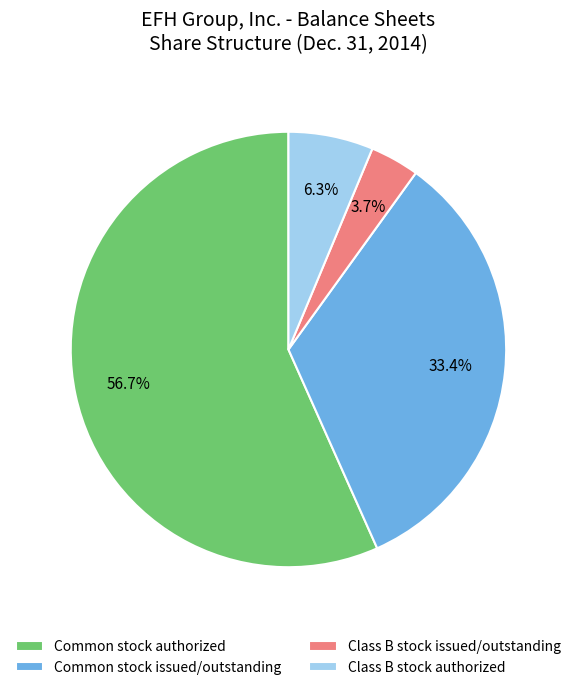

Is Common stock authorized the majority of the pie?

Yes